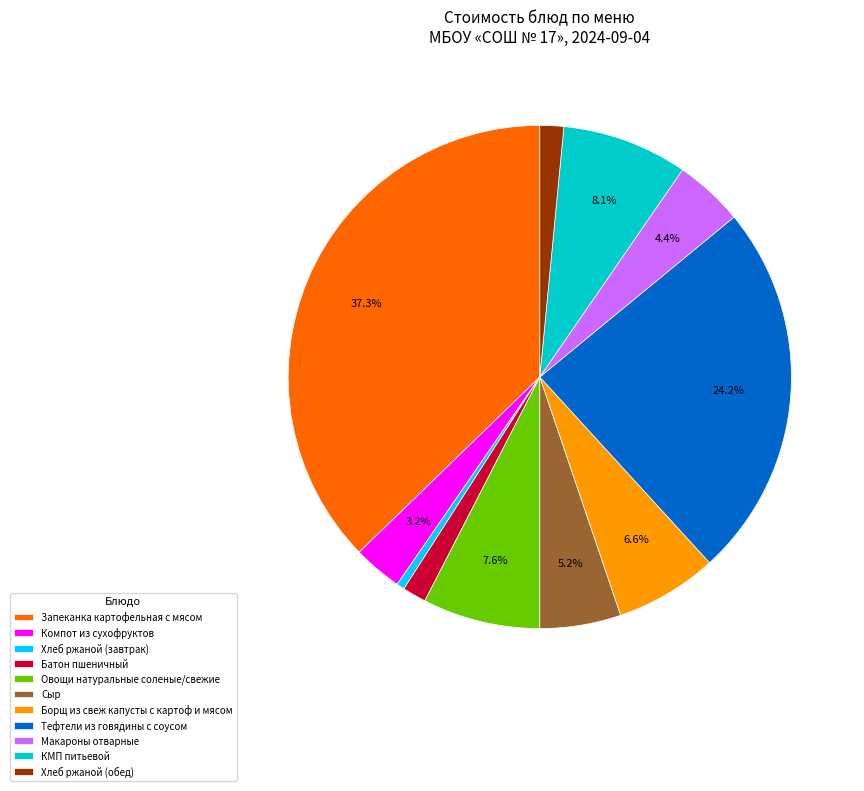

The Макароны отварные slice represents 4% of the pie. True or false?

True